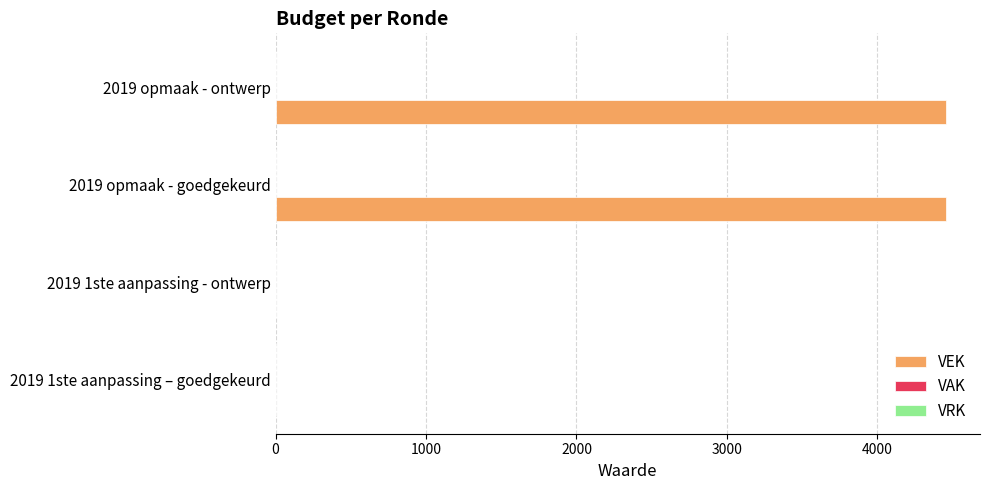

The chart shows a value of 4460 at 2019 opmaak - goedgekeurd. True or false?

True